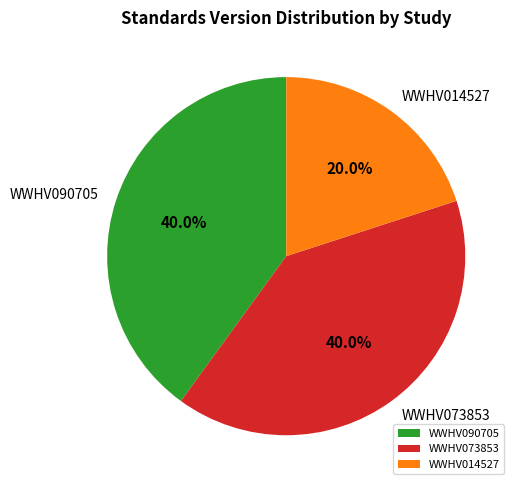

Which has a higher value, WWHV090705 or WWHV014527?

WWHV090705